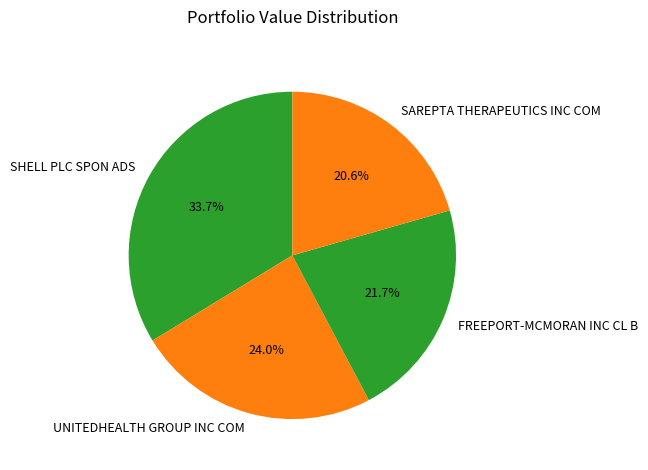

Which has a higher value, SHELL PLC SPON ADS or UNITEDHEALTH GROUP INC COM?

SHELL PLC SPON ADS